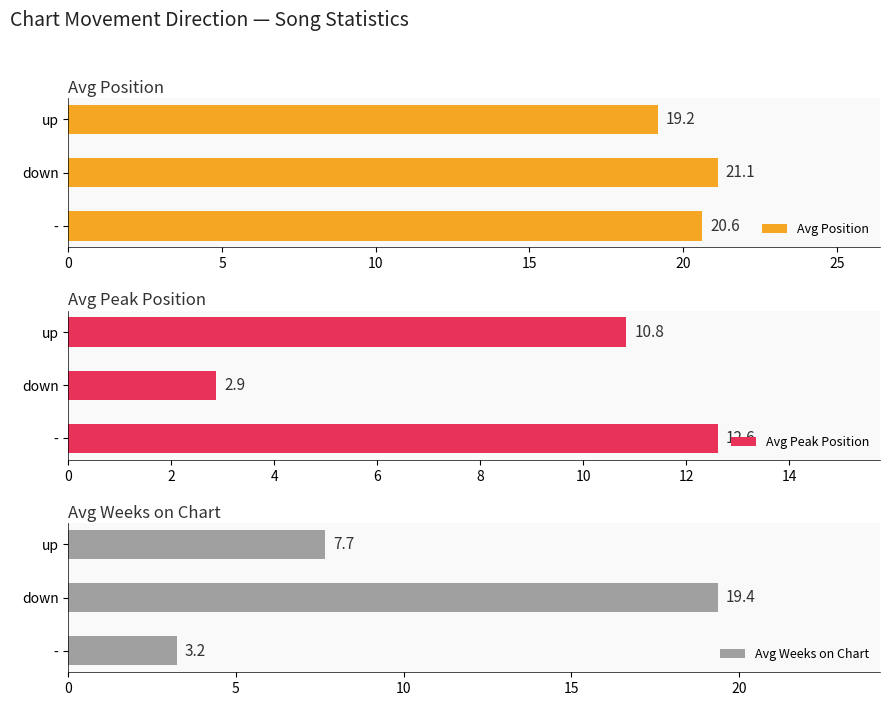

What is the value of the Avg Position bar at the 2nd from the left?

21.1